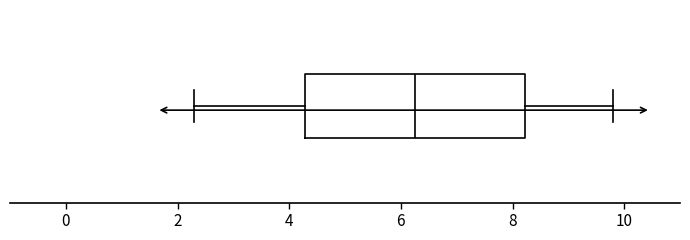

Where is the right edge of the box on the x-axis? The values are not printed on the chart, so give them approximately, as read against the axis.

8.2